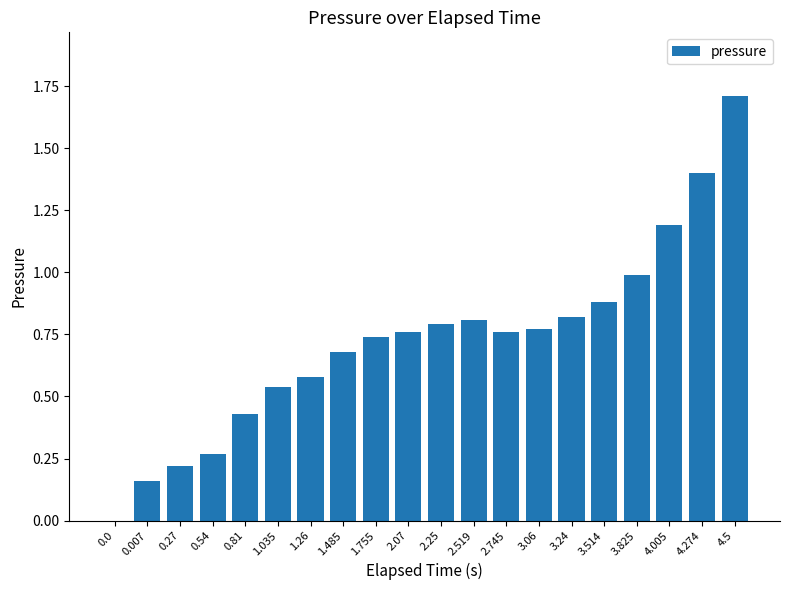

Which label corresponds to the largest value in the chart?

4.5